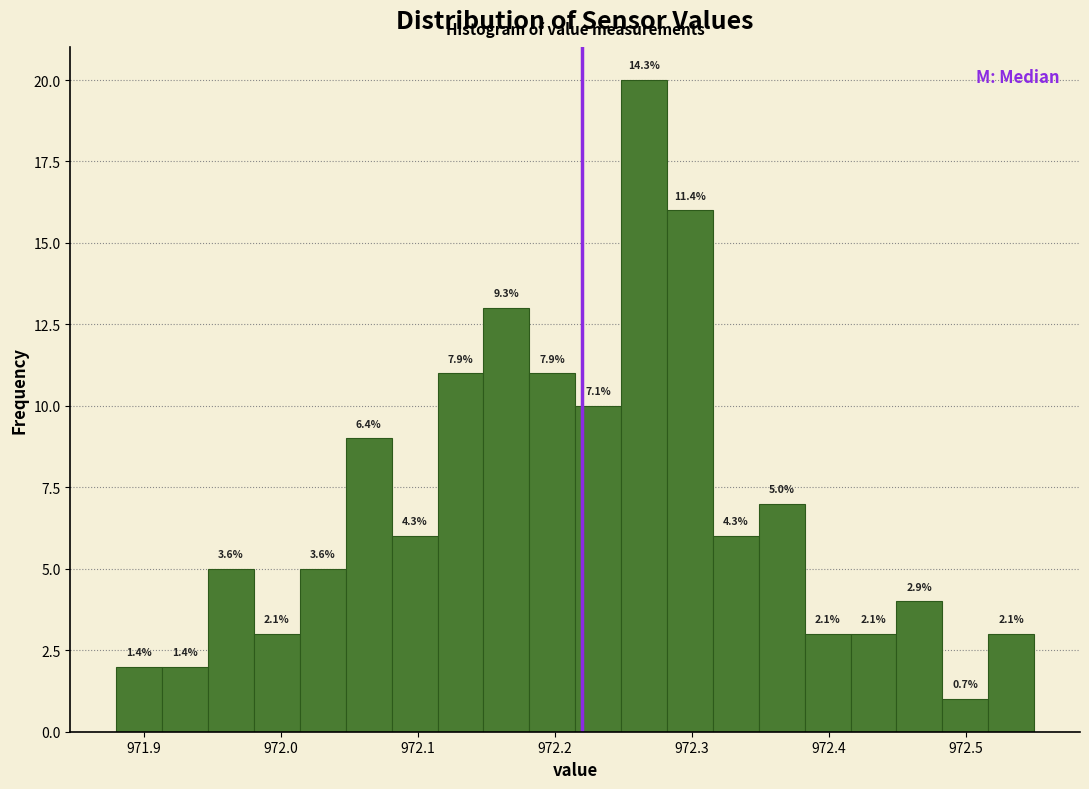

Around what value on the x-axis is the tallest bar? Give the approximate position of its centre, as read against the axis.

972.27